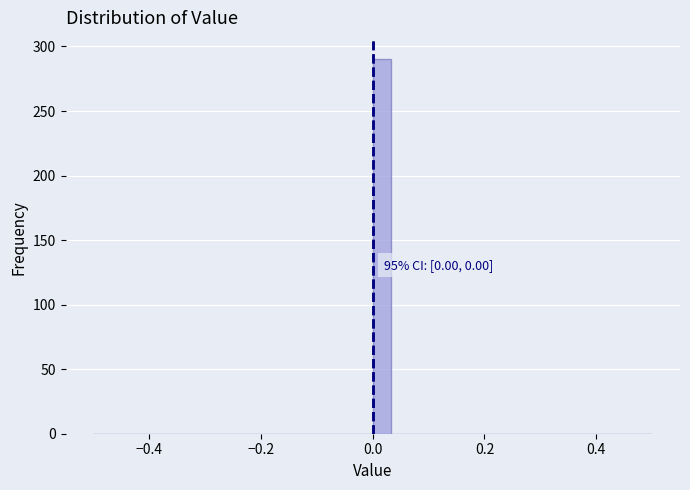

Around what value on the x-axis is the tallest bar? Give the approximate position of its centre, as read against the axis.

0.02